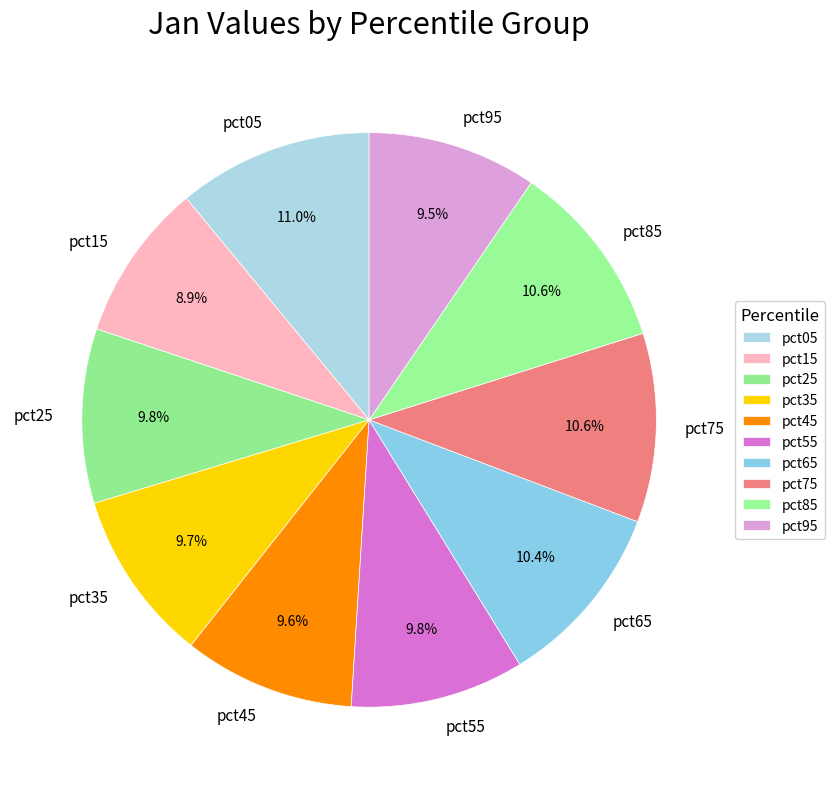

Count the number of slices in the pie.

10